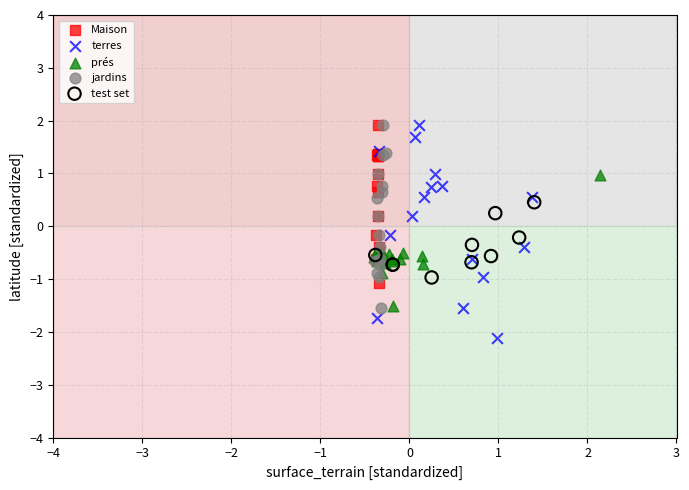

Which series reaches the minimum Y coordinate?

terres